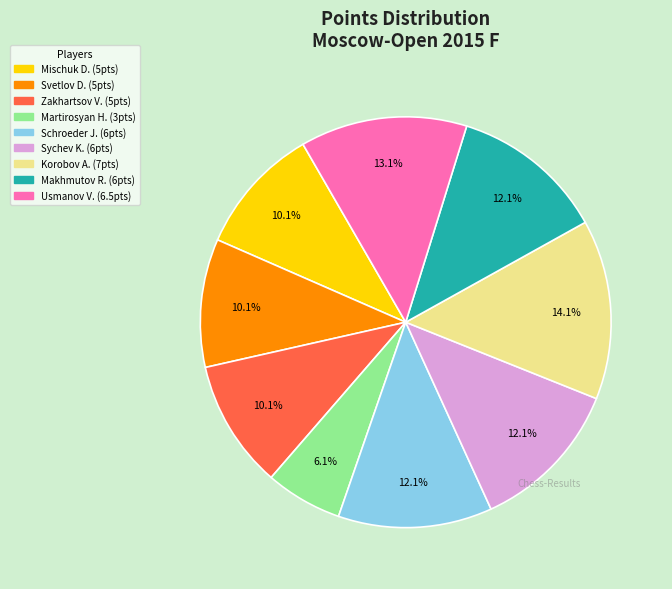

Is there a majority slice in this chart?

No